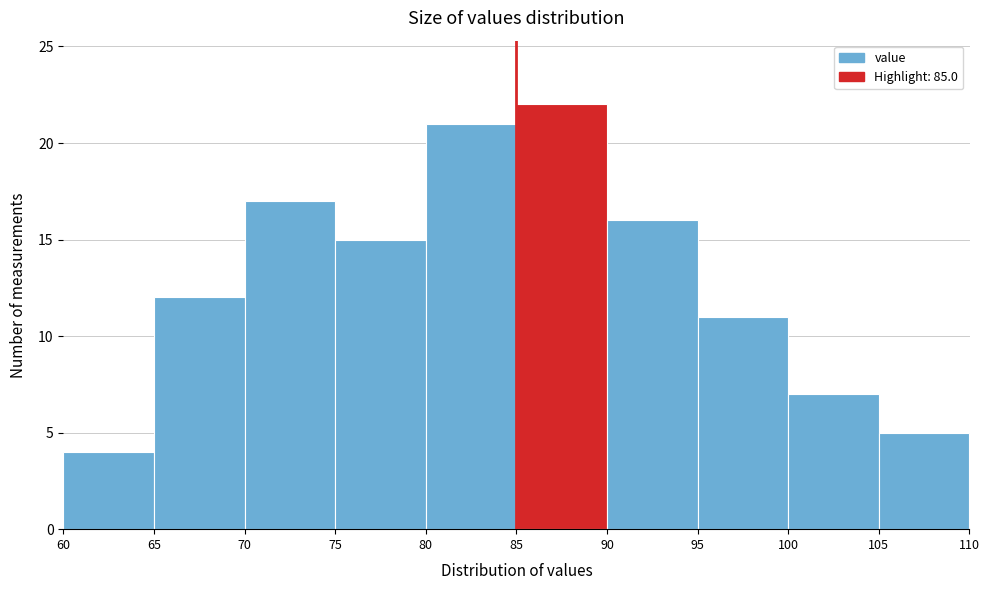

Reading left to right, list every bar in this chart as the range it spans on the x-axis followed by its height. The values are not printed on the chart, so give them approximately, as read against the axis.

60 to 65: 4
65 to 70: 12
70 to 75: 17
75 to 80: 15
80 to 85: 21
85 to 90: 22
90 to 95: 16
95 to 100: 11
100 to 105: 7
105 to 110: 5